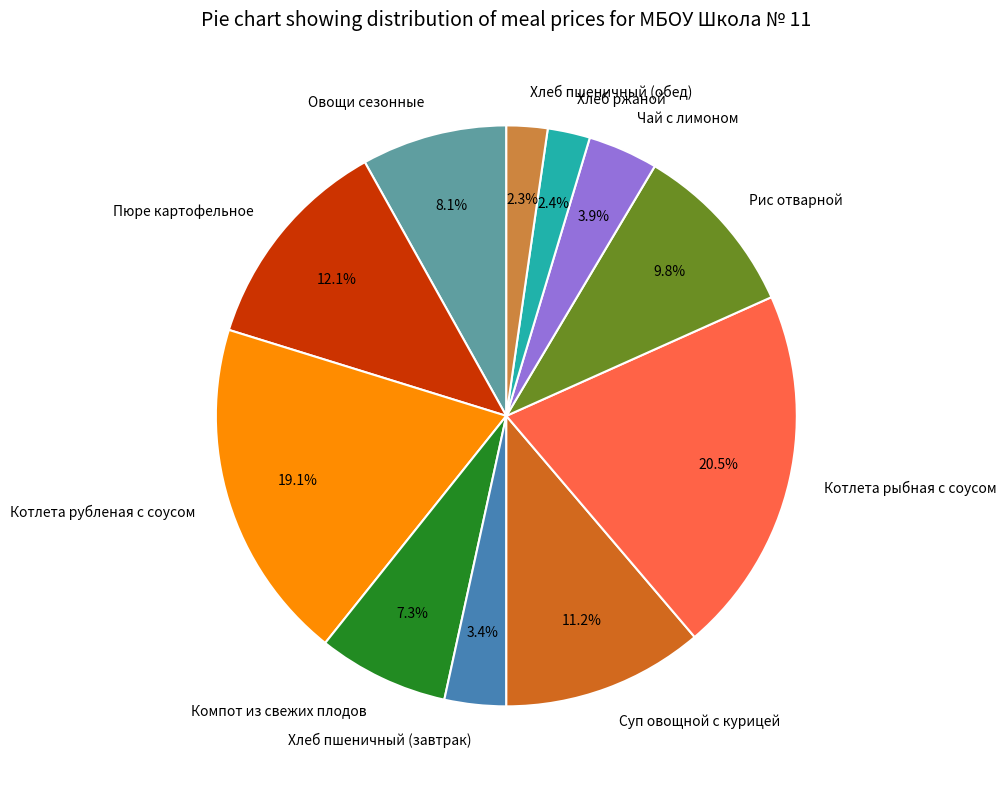

To the nearest percent, what is the combined percentage of Рис отварной and Чай с лимоном?

14%